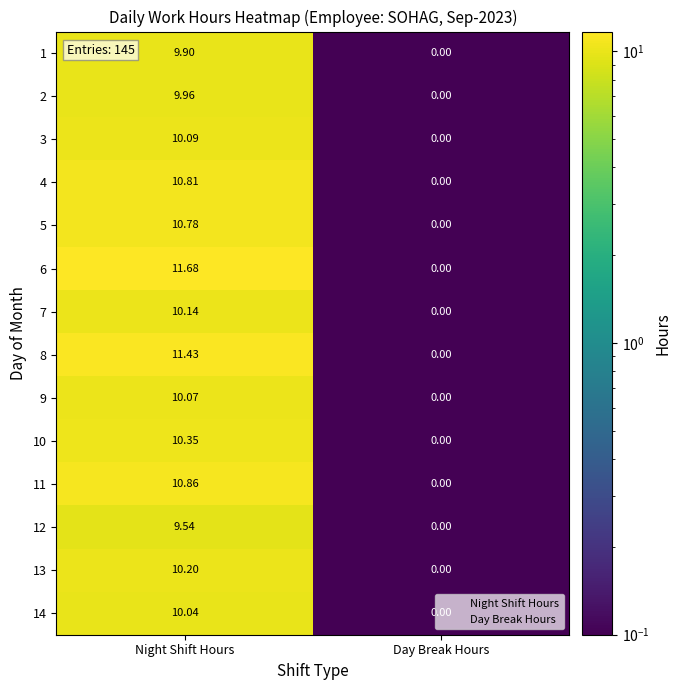

Where is 7 nearest to the value 5?

Day Break Hours